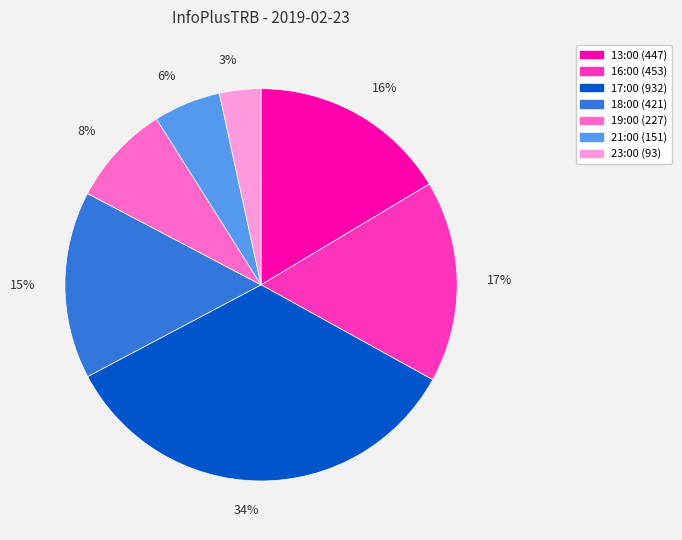

The 21:00 slice represents 18% of the pie. True or false?

False